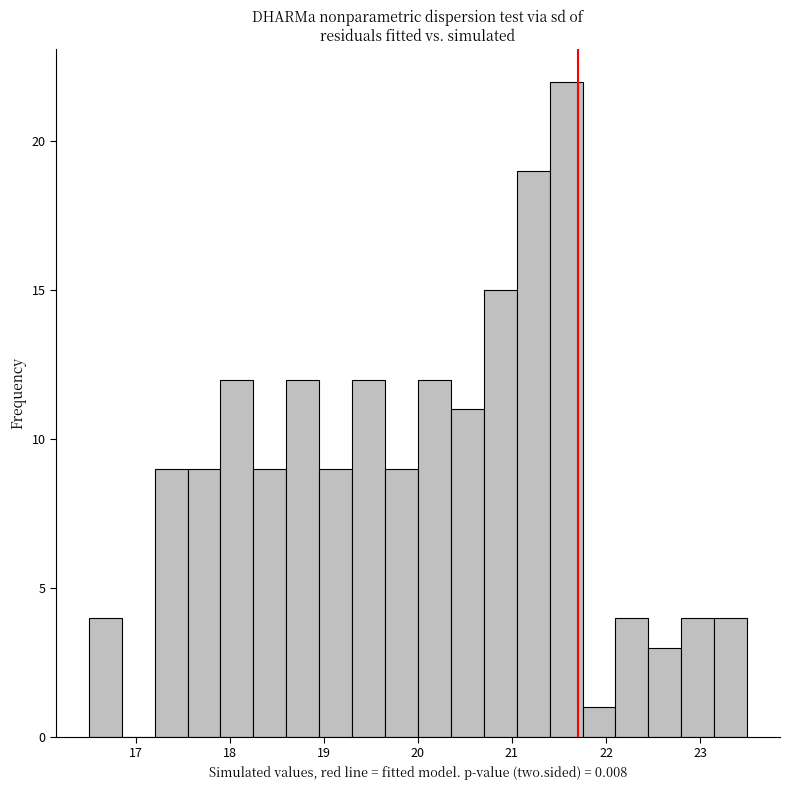

Read against the x-axis, roughly where is the centre of the tallest bar?

21.6